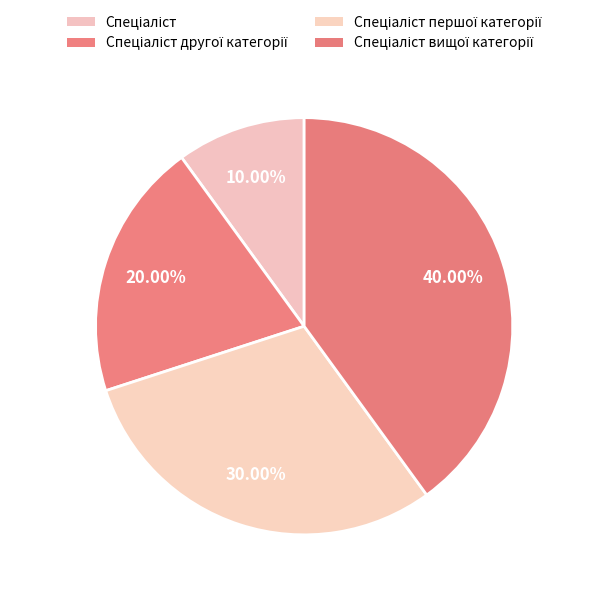

Count the number of slices in the pie.

4